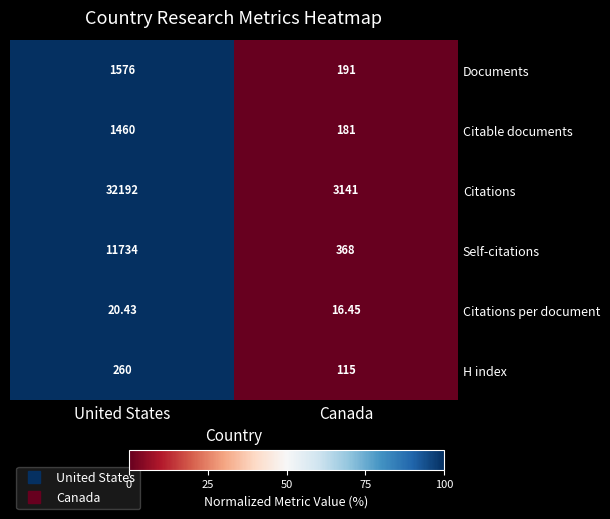

How many distinct data groups are displayed?

6